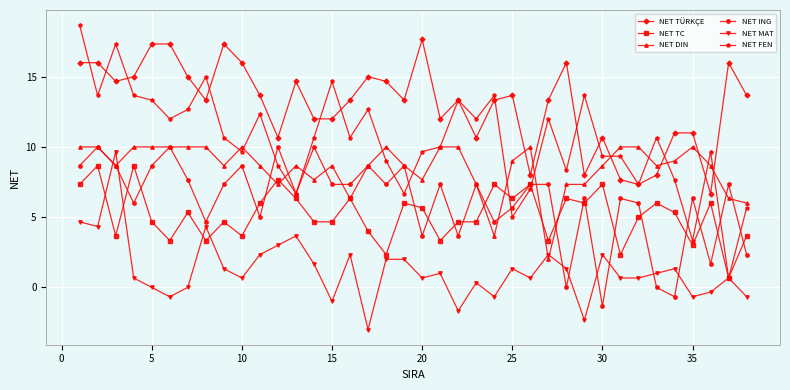

What is the minimum value shown in the chart?

-3.0